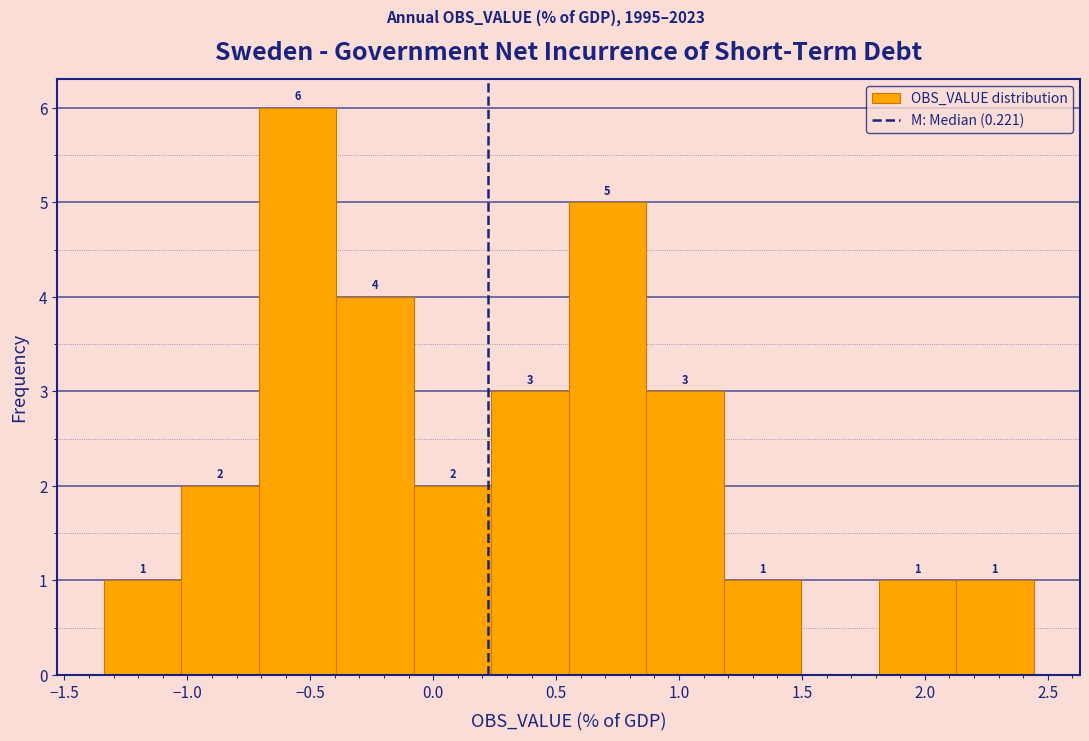

Over which range of the x-axis is the bar tallest?

-0.70 to -0.40